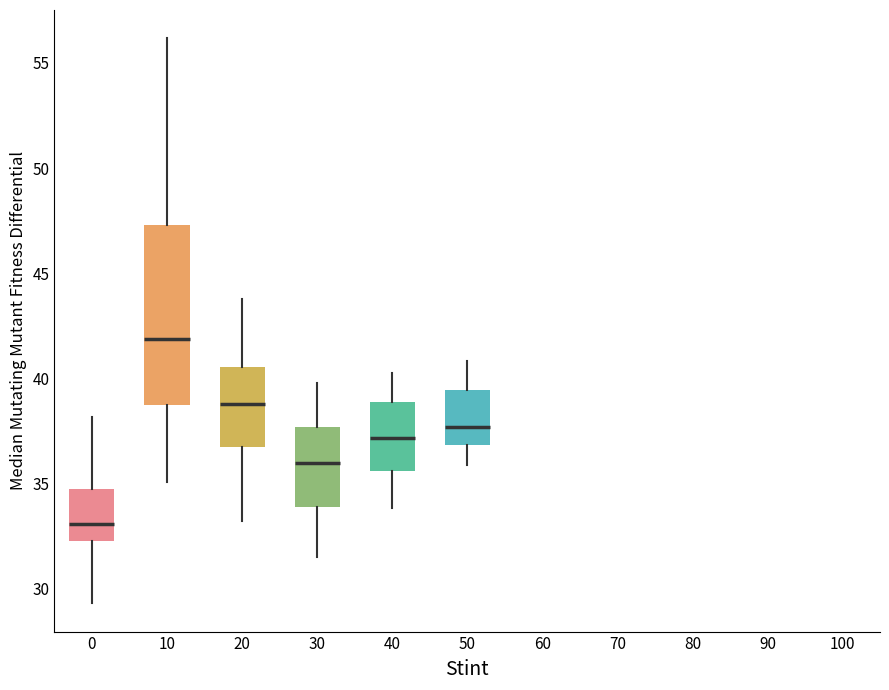

Which box has the highest median line?

10